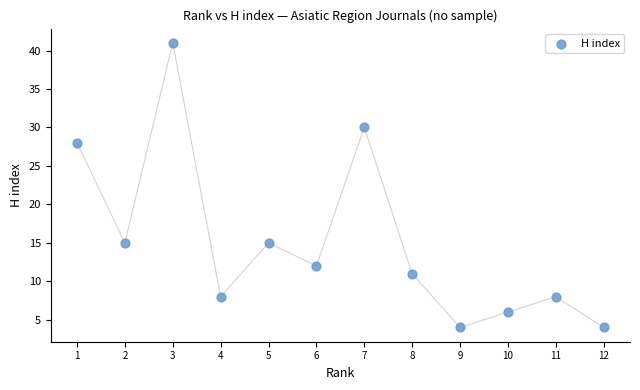

What is the average Y value?

15